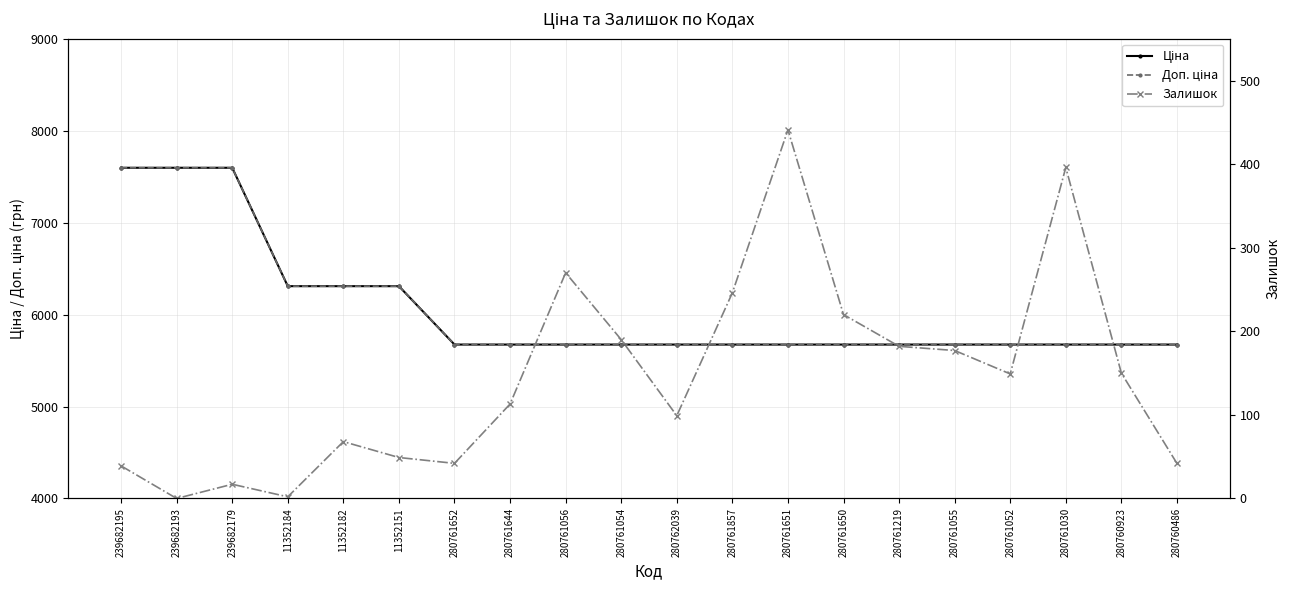

What is the total value across all series at 280761857?

11593.6